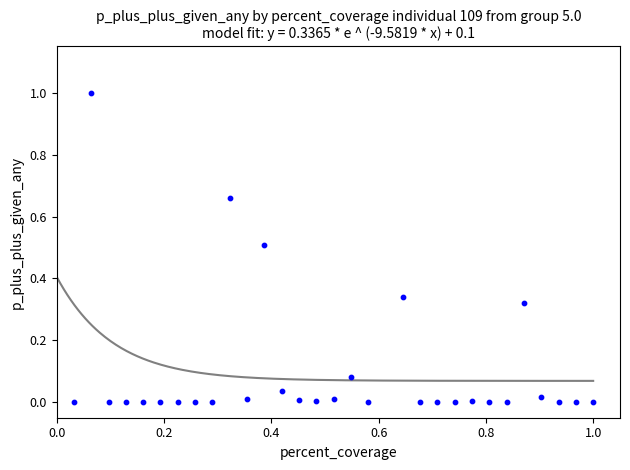

What is the range of Y values (max minus min)?

1.0